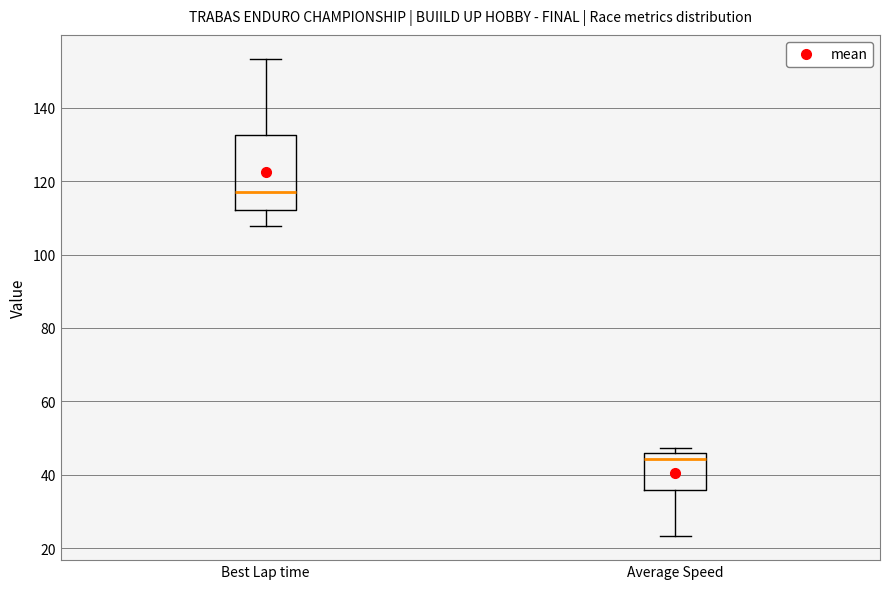

Reading left to right, read every box against the y-axis: the position of its median line, the range the box covers, and the ends of its whiskers. The values are not printed on the chart, so give them approximately, as read against the axis.

Best Lap time: median 118, box 112 to 132, whiskers 108 to 154
Average Speed: median 44, box 36 to 46, whiskers 24 to 48